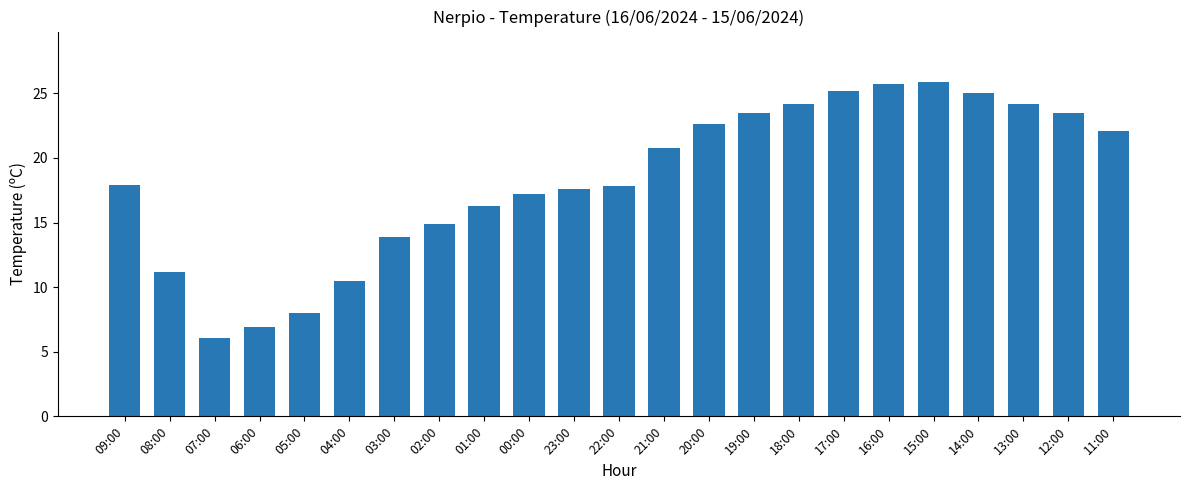

What is the maximum value shown in the chart?

25.9